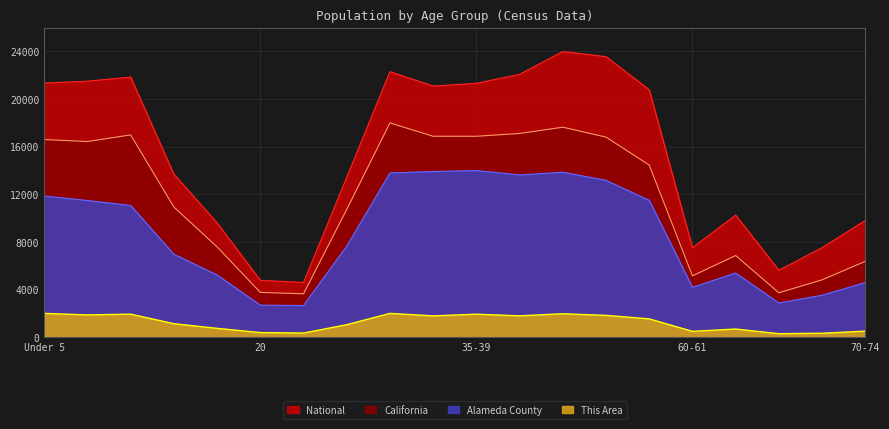

At which label does Alameda County reach its peak?

35-39